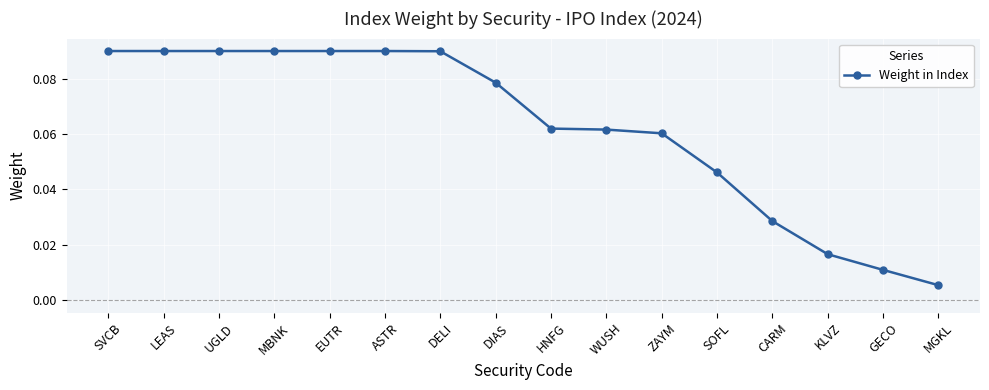

Which category has the lowest value across all series?

MGKL